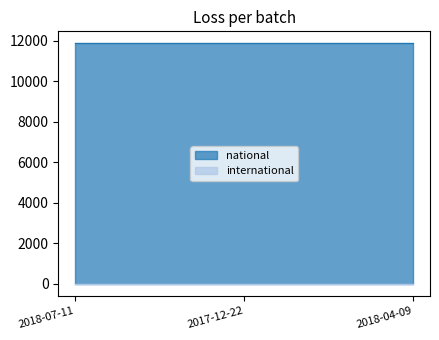

What position from the left is 2018-07-11?

1